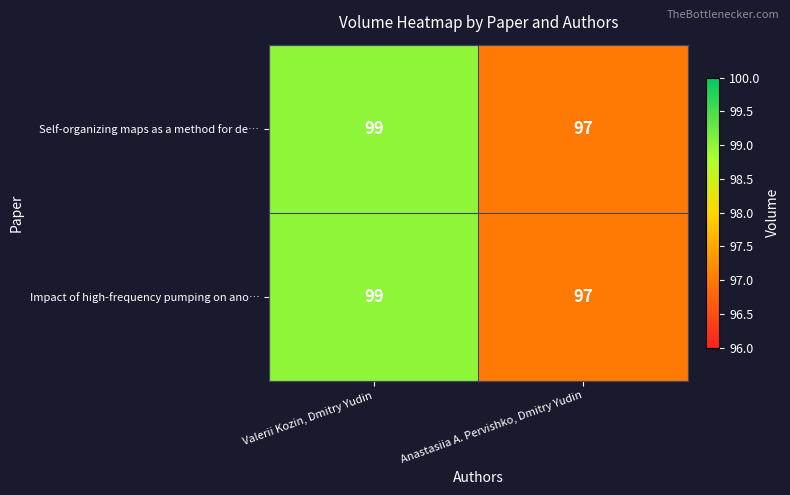

List the labels in order of Self-organizing maps as a method for de… value, smallest first.

Anastasiia A. Pervishko, Dmitry Yudin, Valerii Kozin, Dmitry Yudin